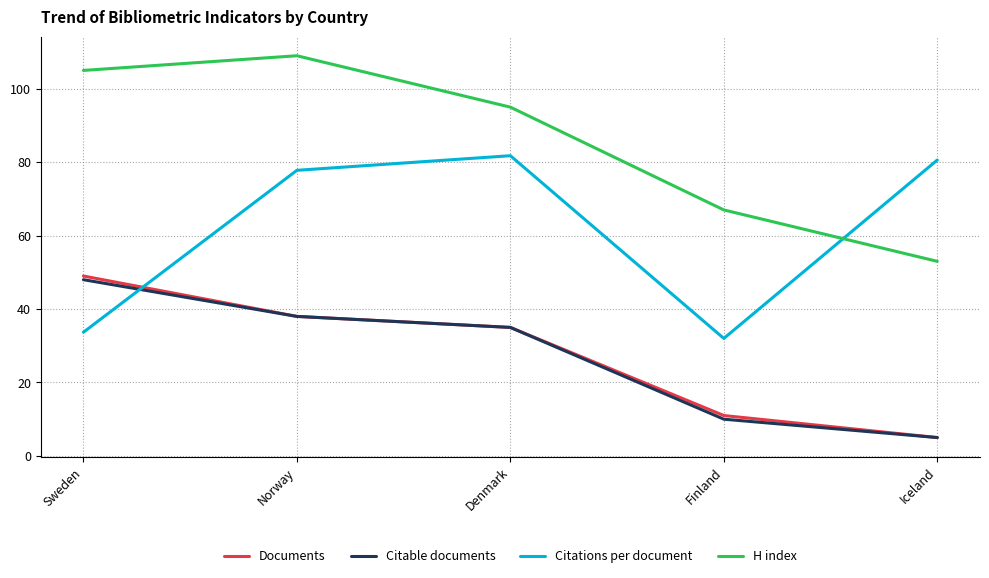

True or false: Documents and Citations per document intersect in this chart.

True